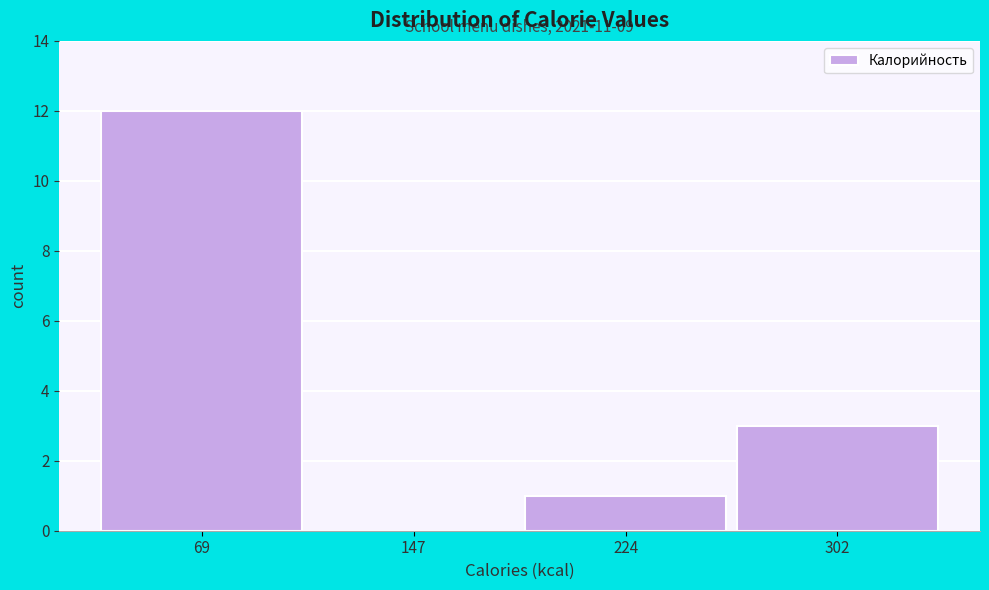

Over which range of the x-axis is the bar tallest?

30 to 110